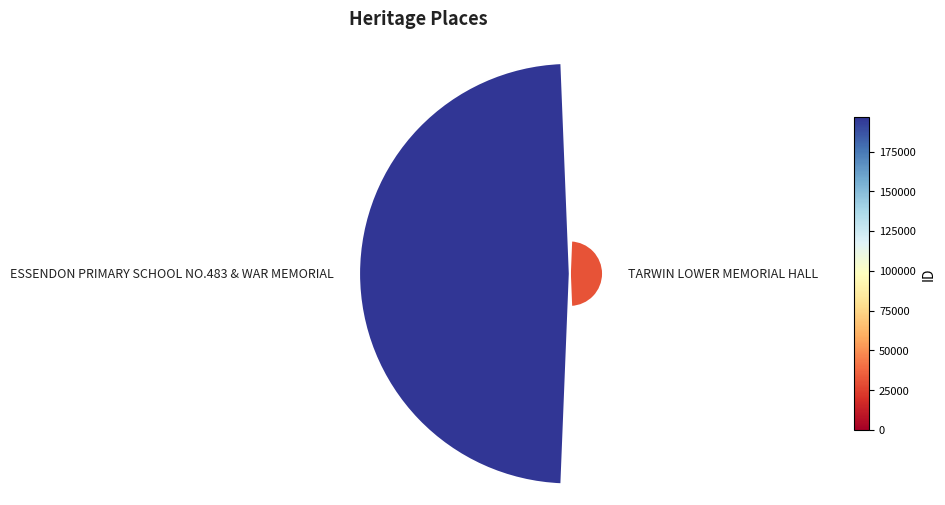

Does 1 represent more than half of the total?

Yes